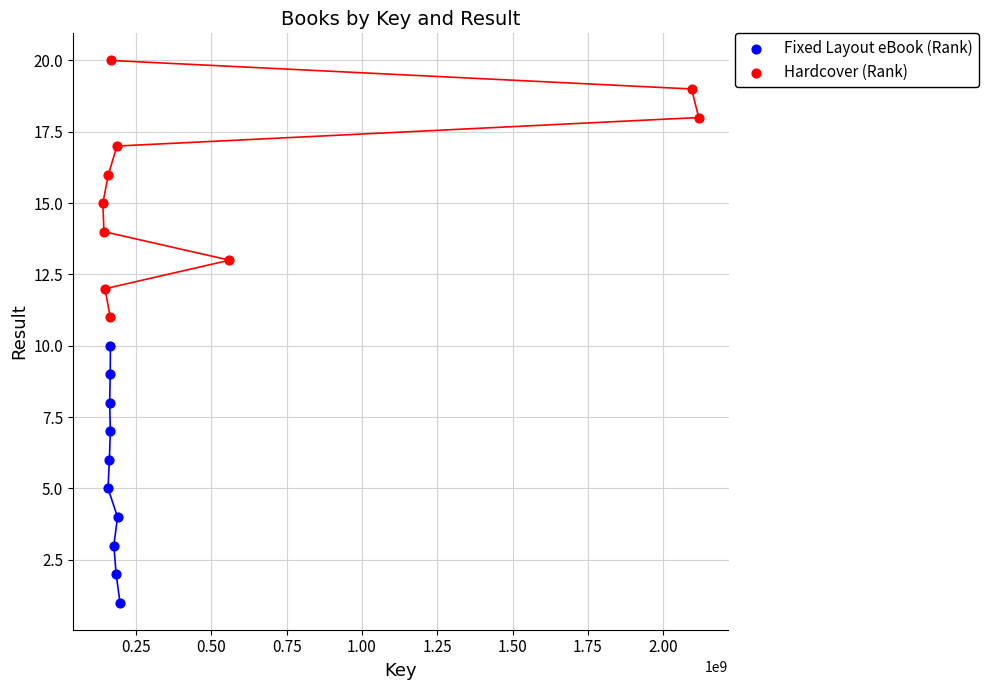

Which series contains the highest Y value?

Hardcover (Rank)